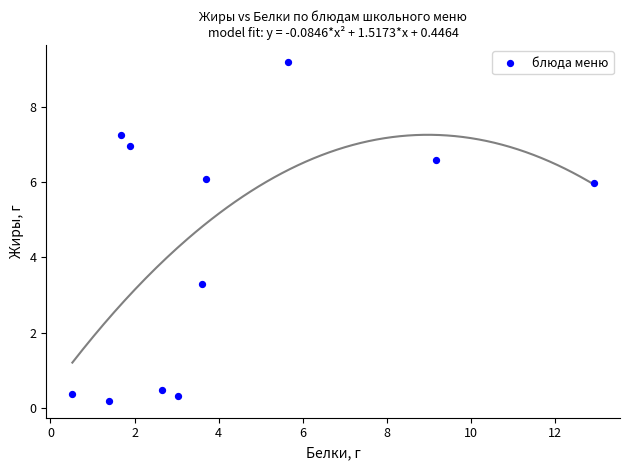

What Y value in the scatter plot is closest to 4?

3.3